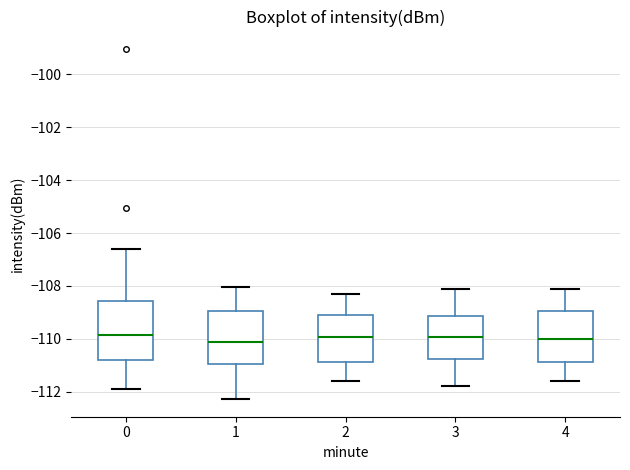

Reading left to right, transcribe this box plot: for each box, give where its median line is, the range the box spans, and where its two whiskers end, as read against the y-axis. The values are not printed on the chart, so give them approximately, as read against the axis.

0: median -109.8, box -110.8 to -108.6, whiskers -111.8 to -106.6
1: median -110.2, box -111.0 to -109.0, whiskers -112.2 to -108.0
2: median -110.0, box -110.8 to -109.0, whiskers -111.6 to -108.2
3: median -110.0, box -110.8 to -109.2, whiskers -111.8 to -108.0
4: median -110.0, box -110.8 to -109.0, whiskers -111.6 to -108.0